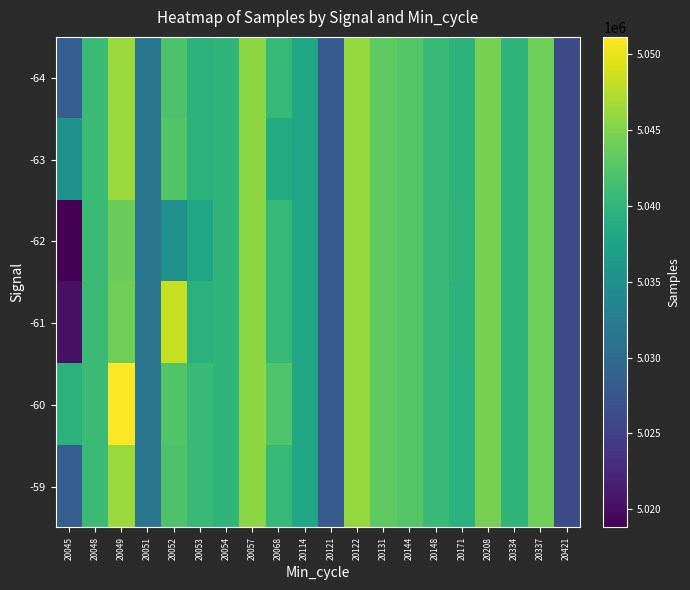

What is the total value across all series at 20421?

30157464.0